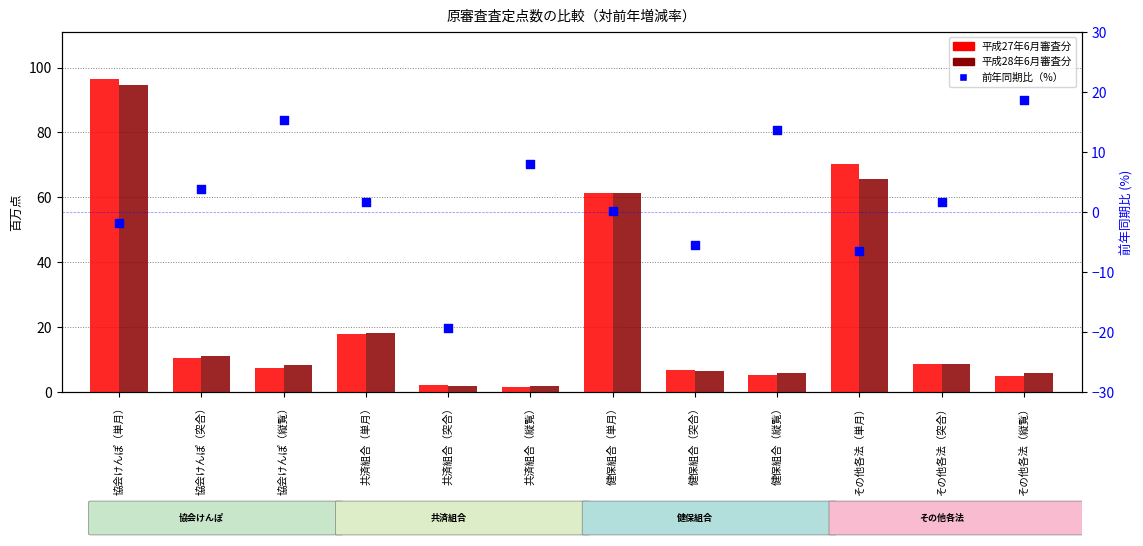

What are all the series names shown in the legend?

平成27年6月審査分, 平成28年6月審査分, 前年同期比（%）